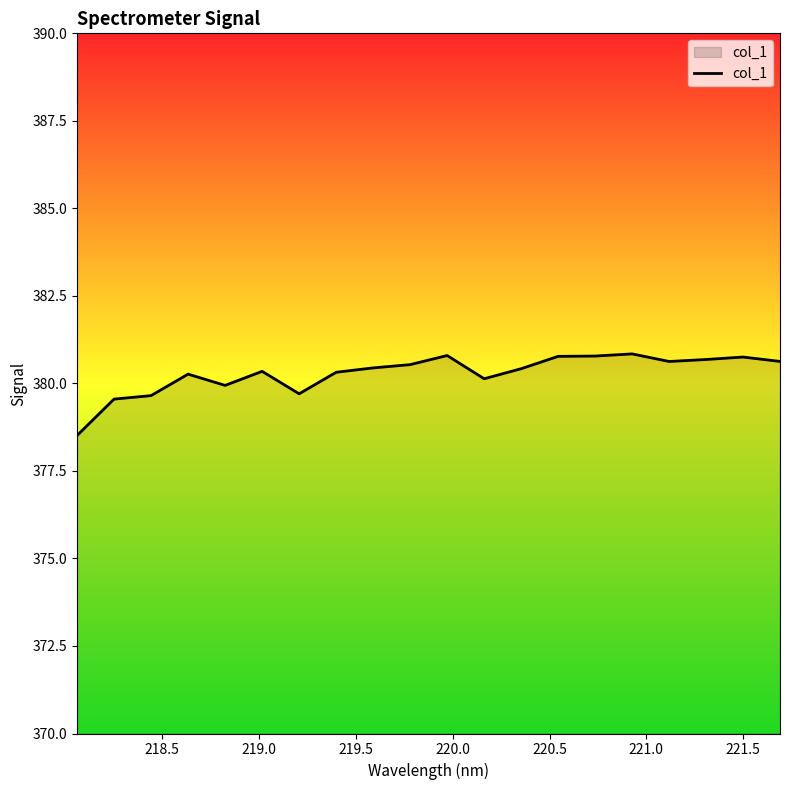

What is the maximum value shown in the chart?

380.8